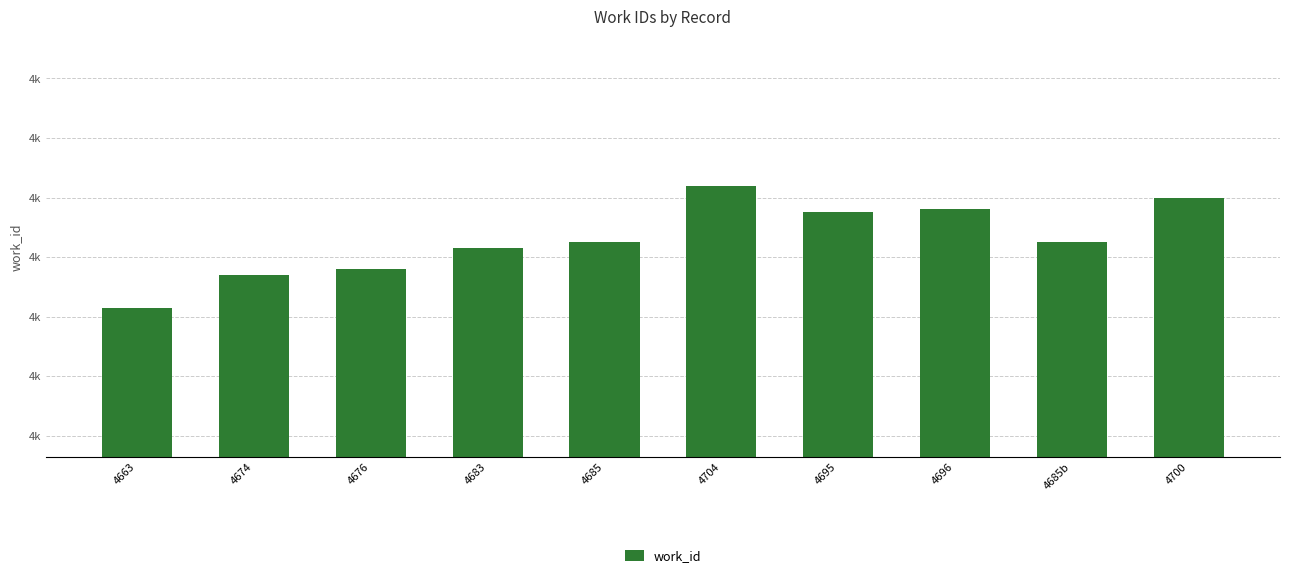

Which has a higher value, 4663 or 4674?

4674